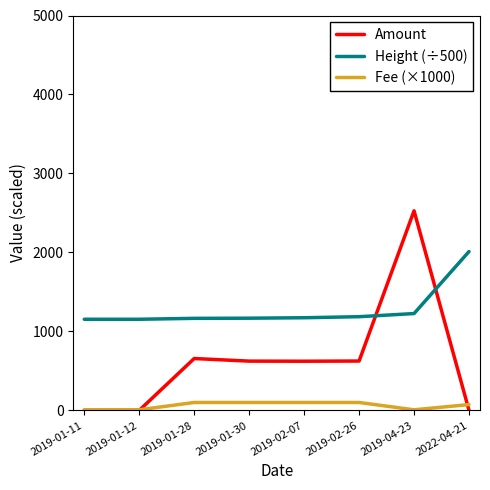

Count the number of data series in this chart.

3